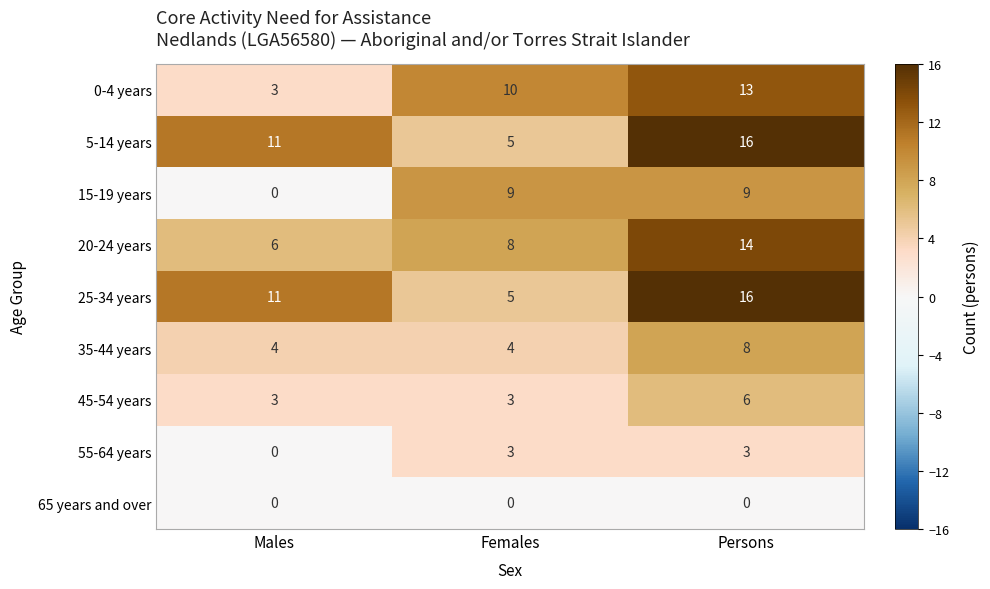

Count the number of categories in the chart.

3